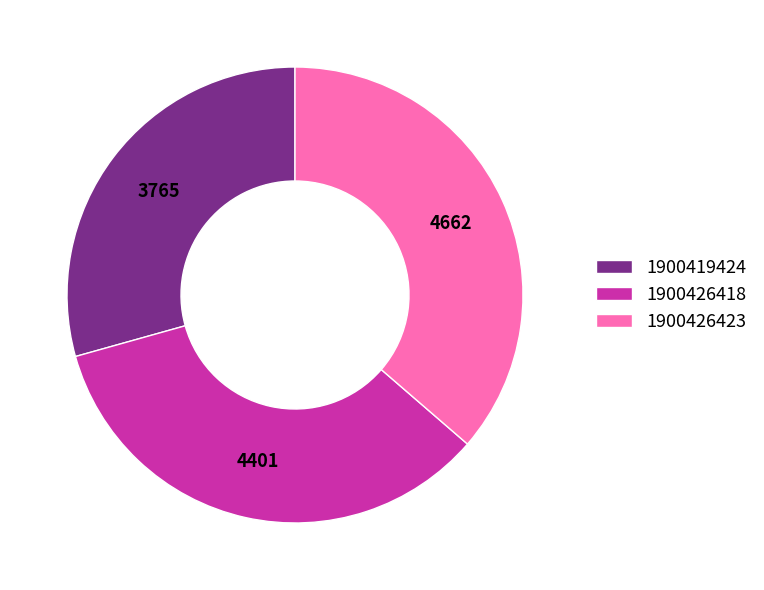

Is there a majority slice in this chart?

No